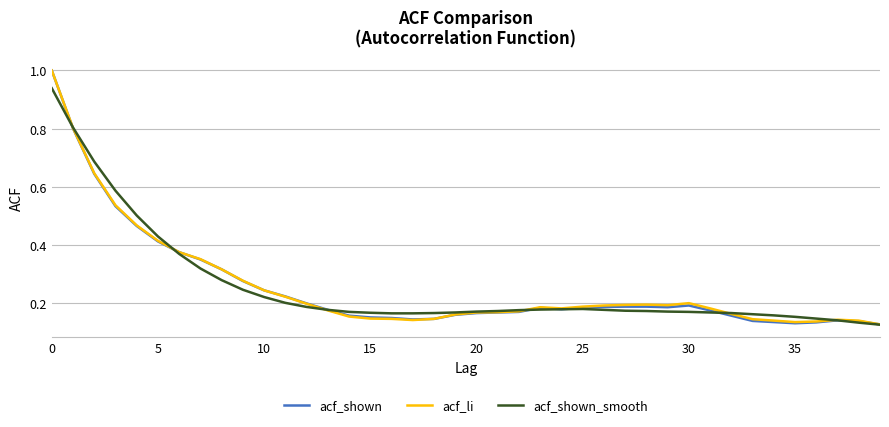

What is the greatest value displayed?

1.0